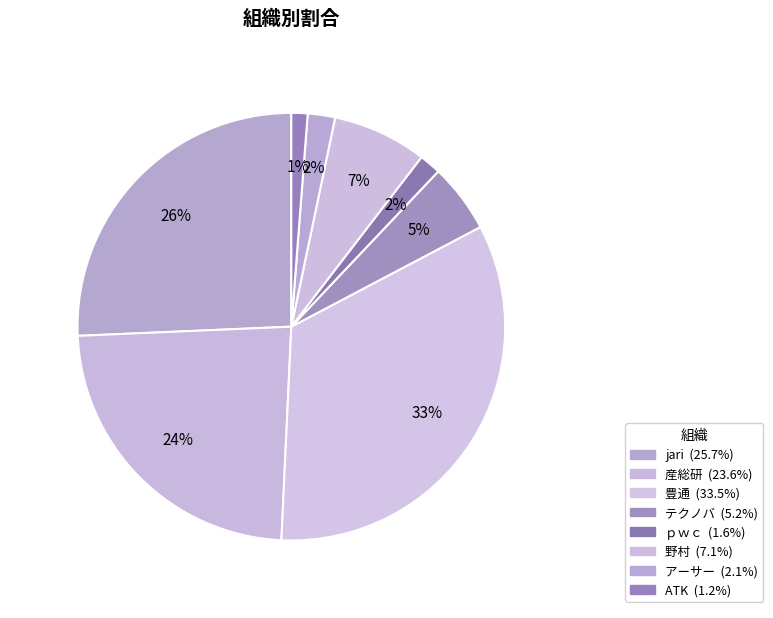

Count the number of slices in the pie.

8